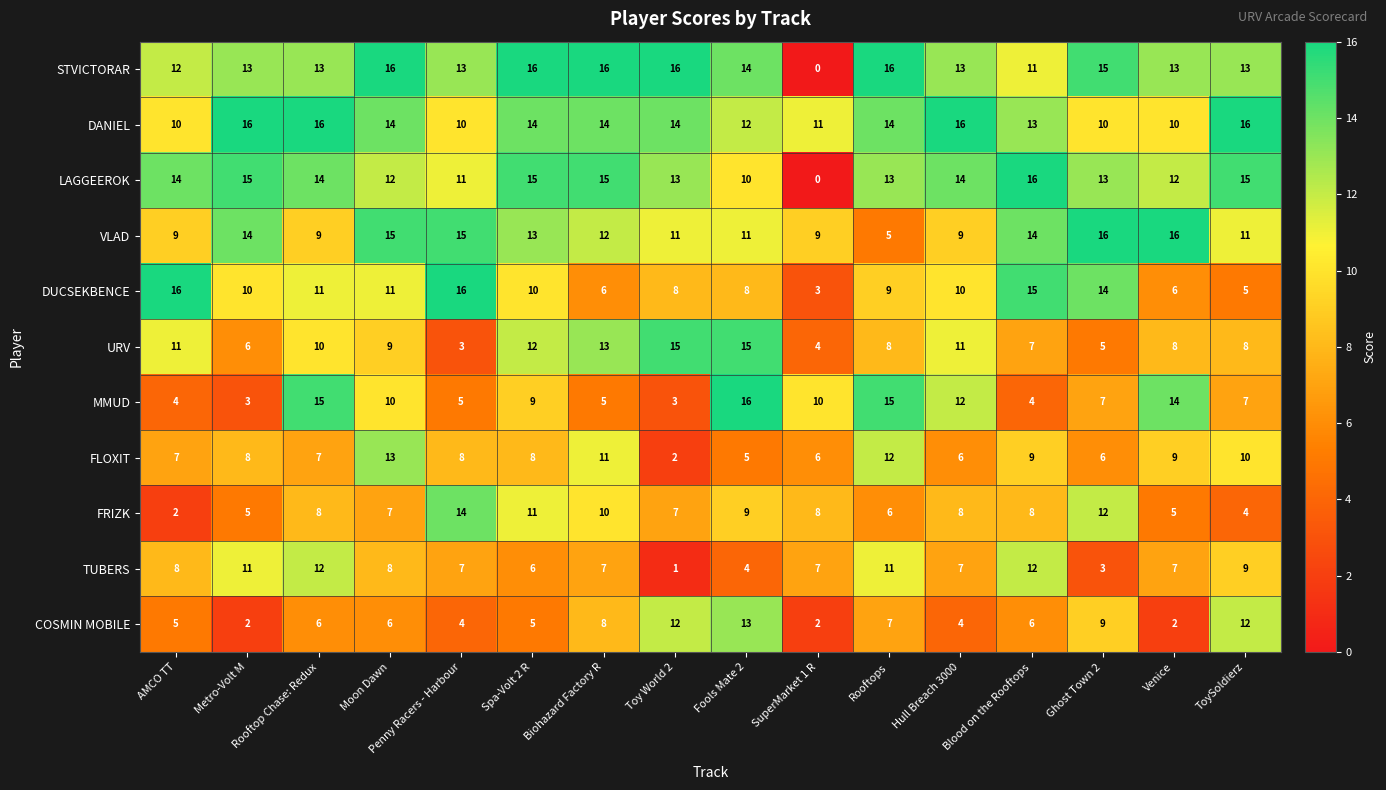

At which label is TUBERS closest to 6?

Spa-Volt 2 R